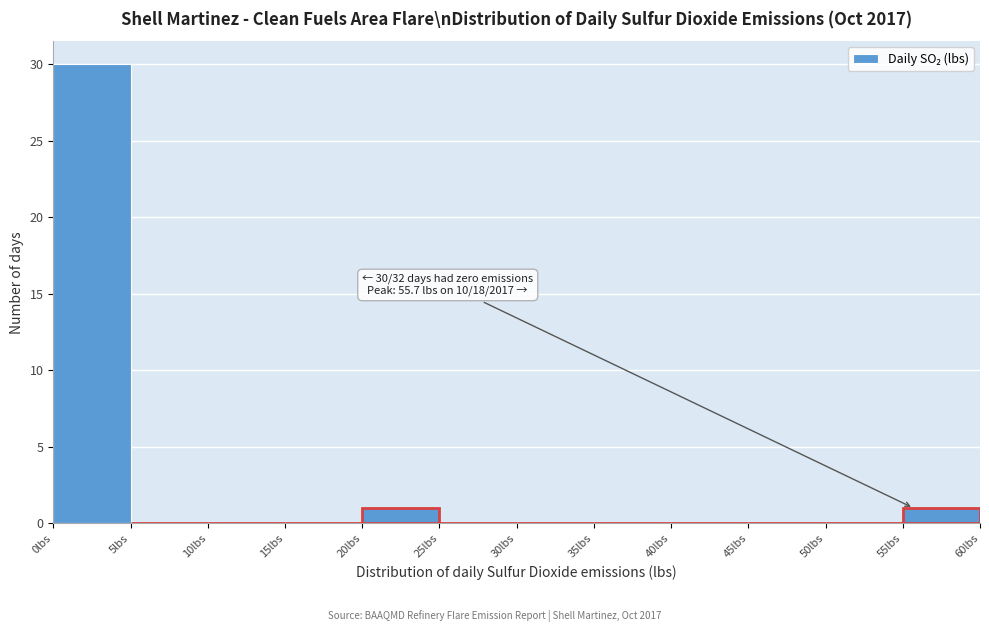

Which range on the x-axis has the tallest bar?

0 to 5